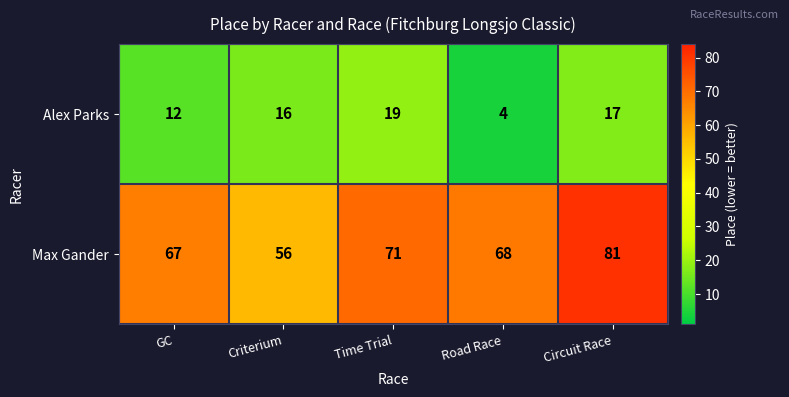

Which label corresponds to the smallest value in the chart?

Road Race